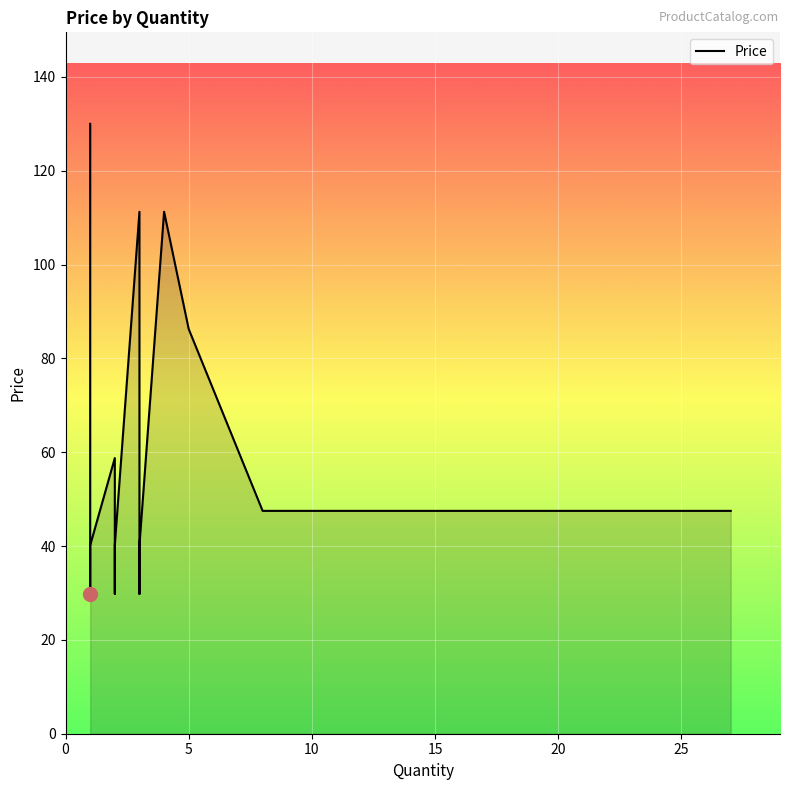

What is the minimum value shown in the chart?

29.8